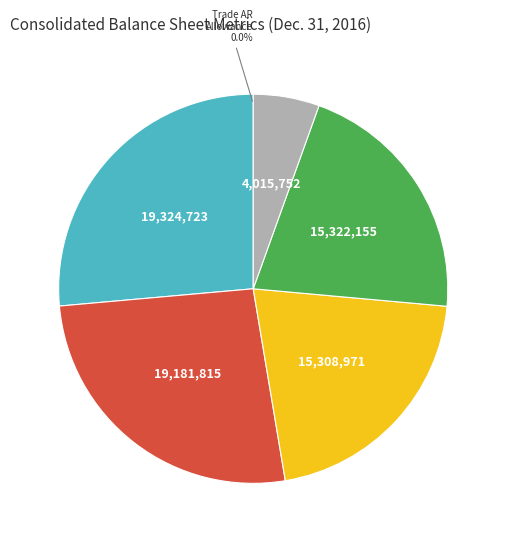

Is there a majority slice in this chart?

No